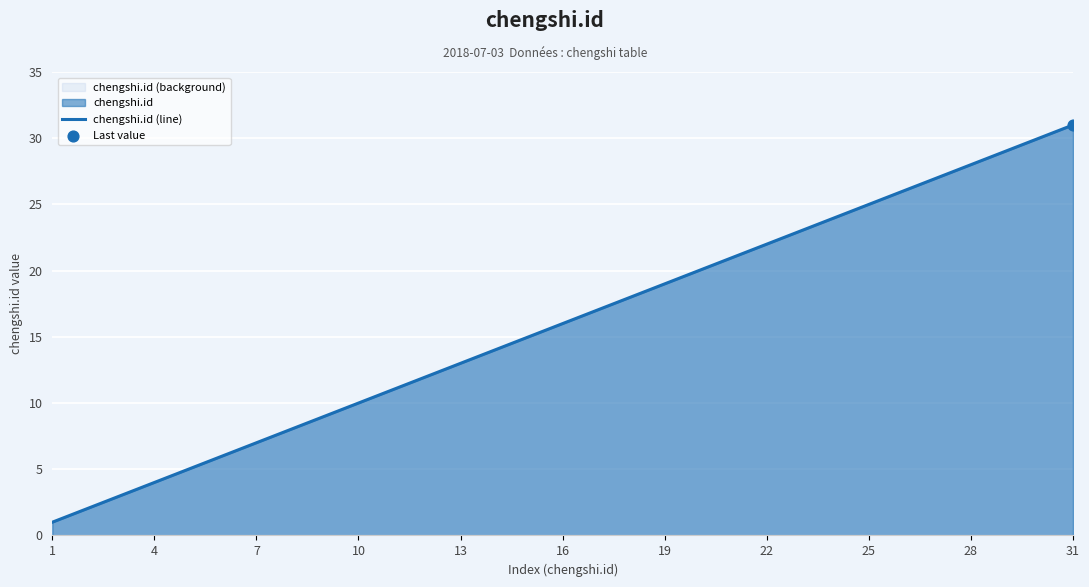

What is the change in value from 4 to 31?

+27